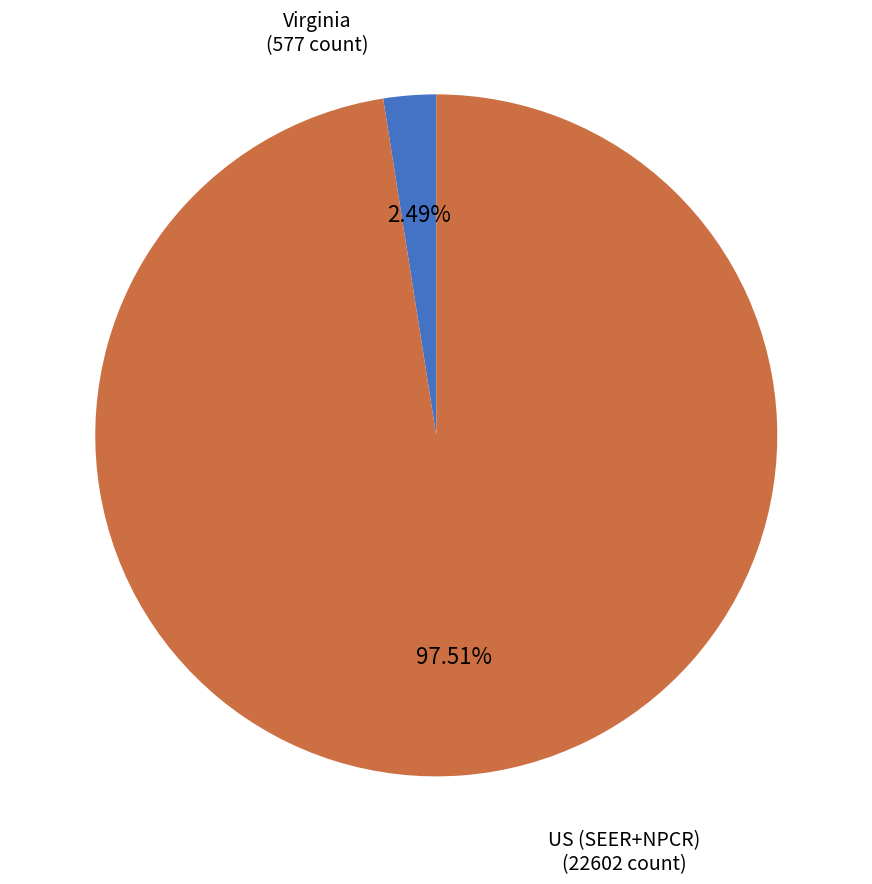

To the nearest percent, what is the average slice percentage?

50%